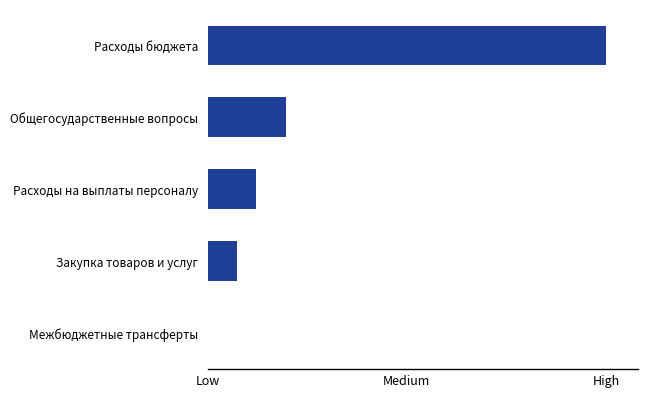

Are the bars horizontal?

Yes